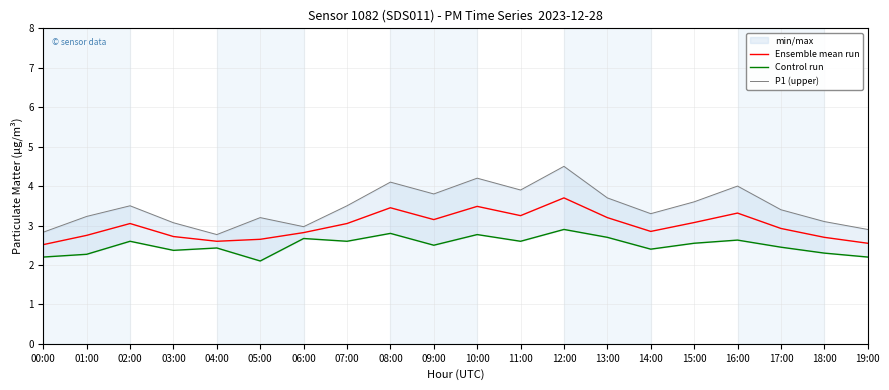

Is it true that Control run equals 2.6 at 07:00?

True